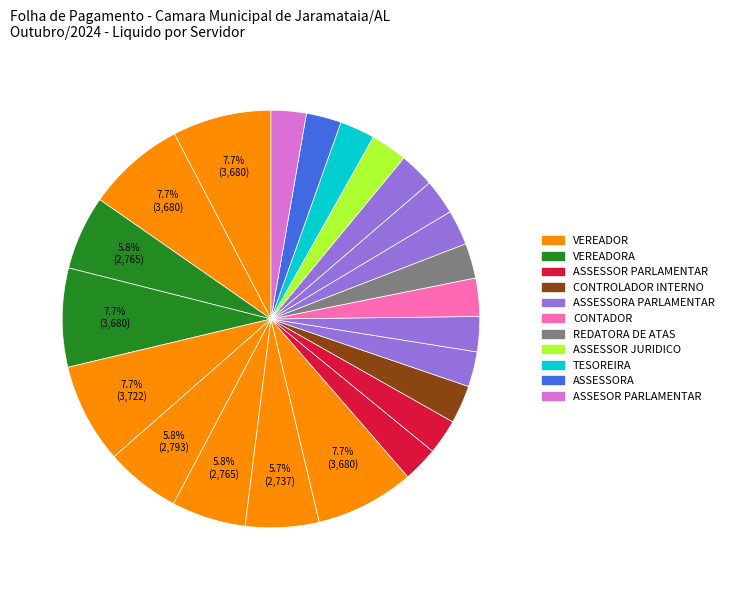

Which slice is the largest?

VEREADOR